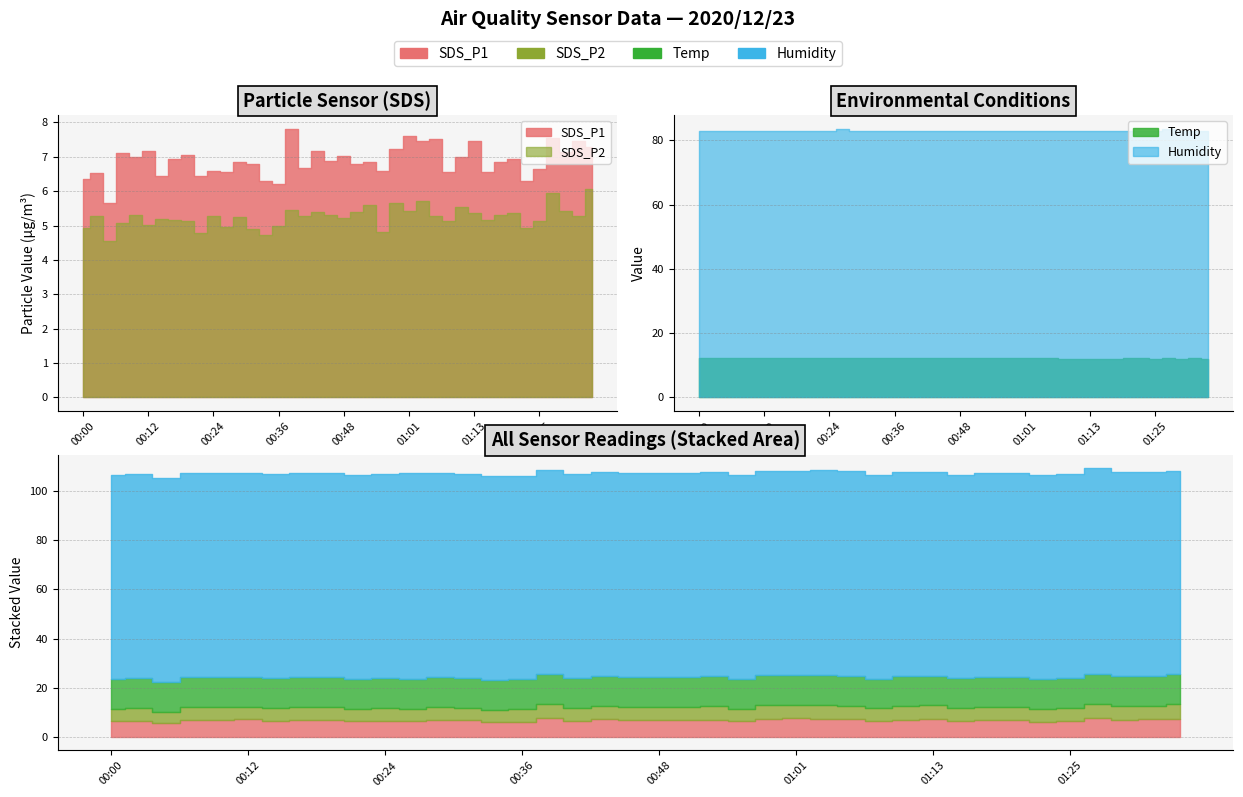

What is the difference between the maximum and second lowest values in the SDS_P2 series?

1.3